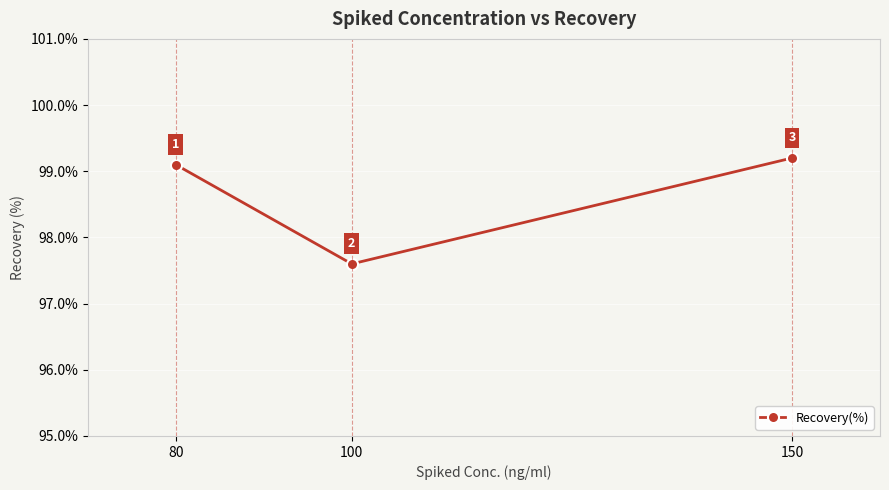

Approximately how many times larger is the value at 100 compared to 80?

1.0